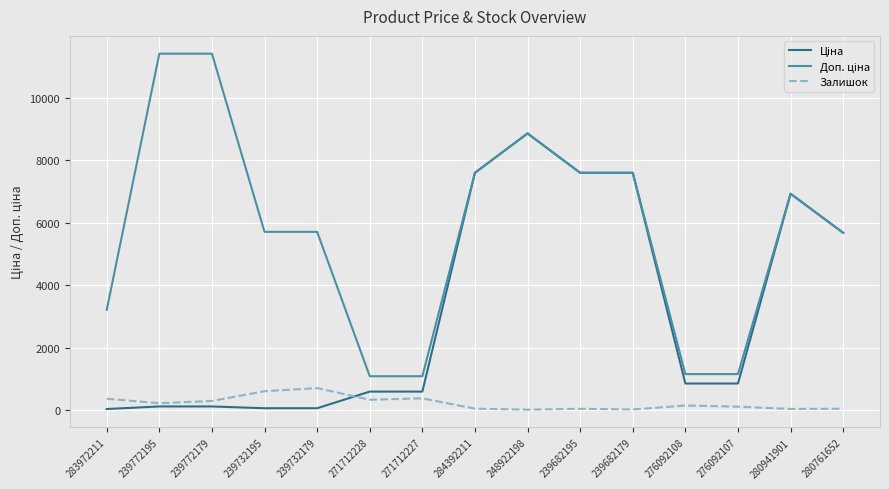

What is the difference between the highest and lowest values at 271712227?

707.7